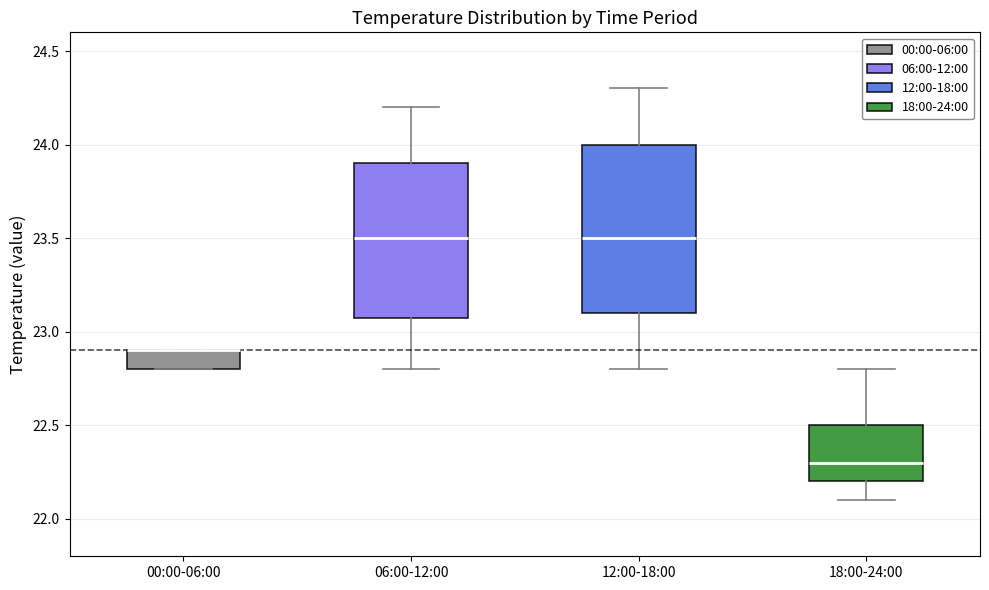

Where is the lower edge of the box for 00:00-06:00 on the y-axis? The values are not printed on the chart, so give them approximately, as read against the axis.

22.8